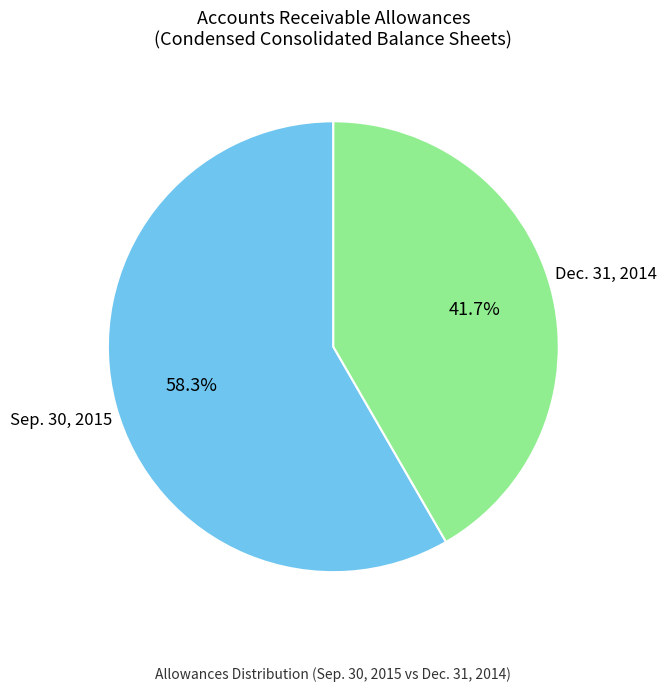

Rank the categories by value from lowest to highest.

Dec. 31, 2014, Sep. 30, 2015